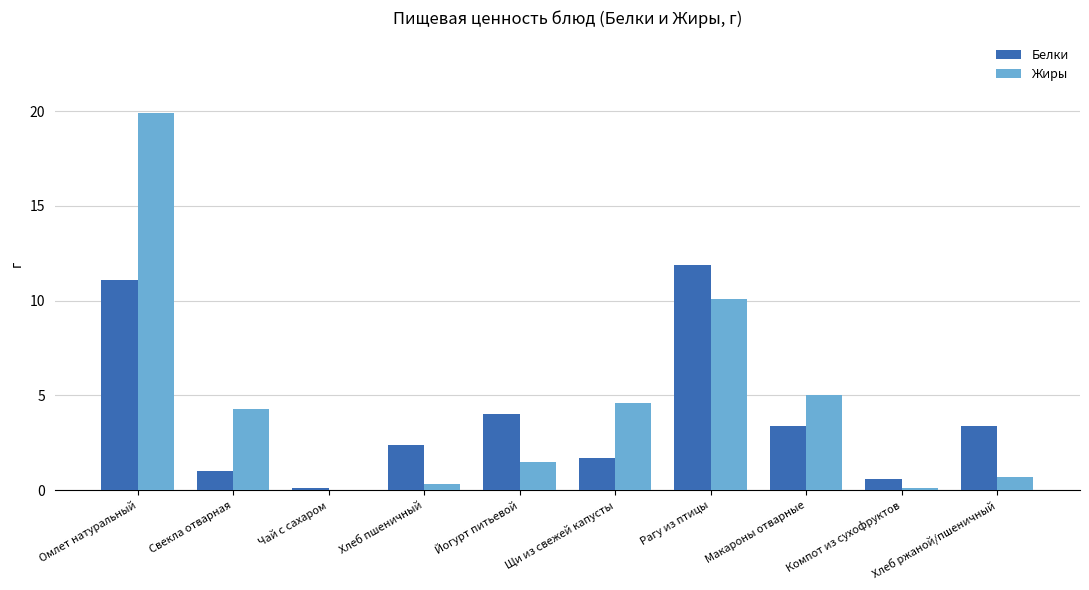

Read the Жиры value at Рагу из птицы.

10.1